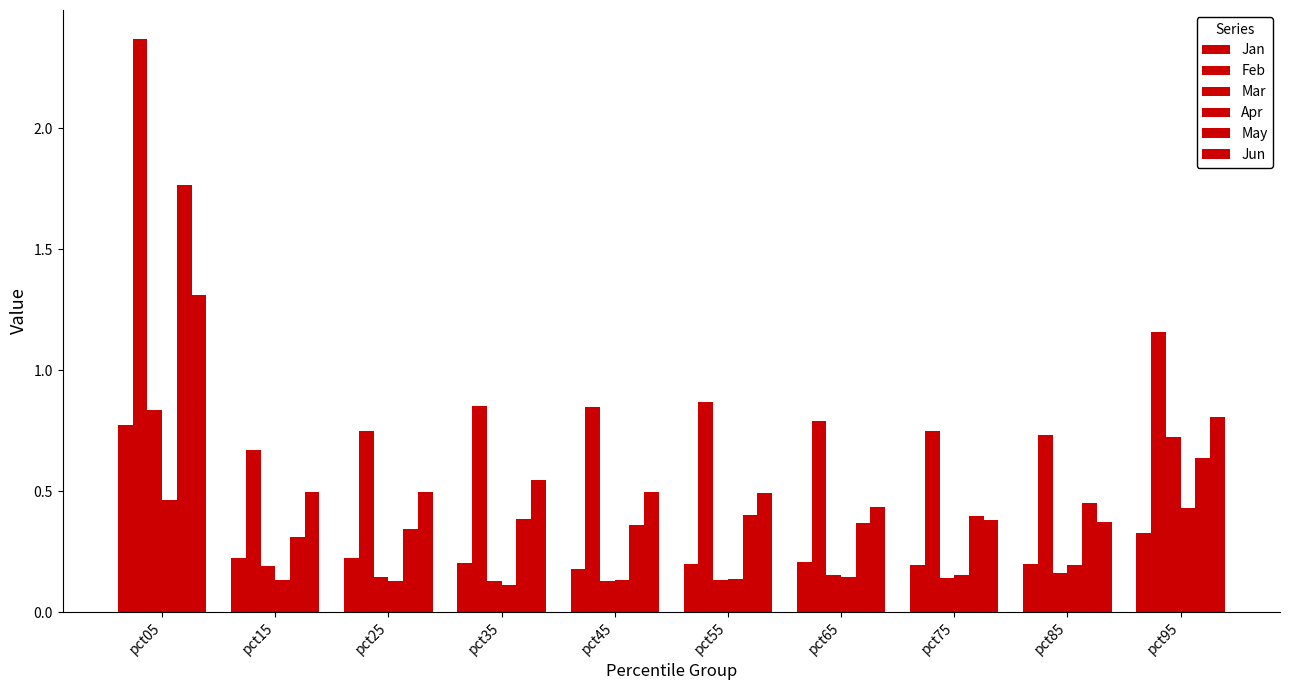

At which label does Mar reach its peak?

pct05